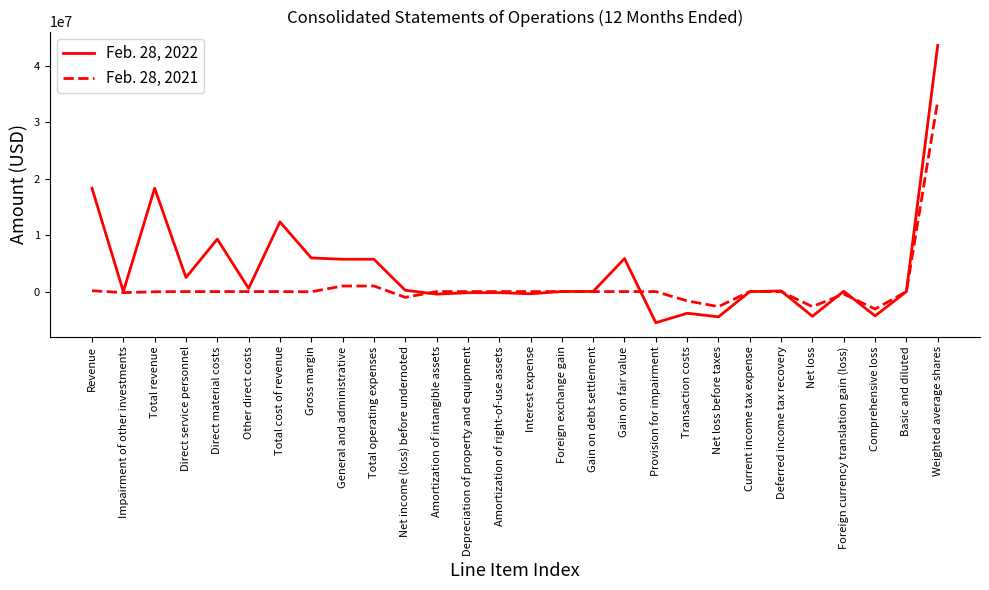

What is the smallest value displayed?

-5520522.0